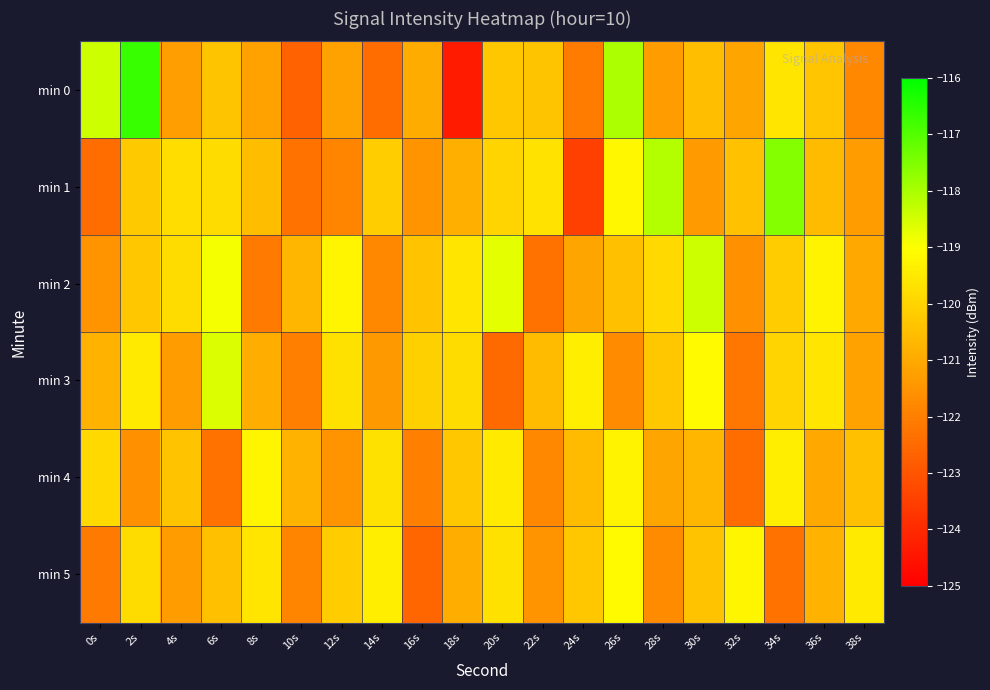

How many series are shown in this chart?

6